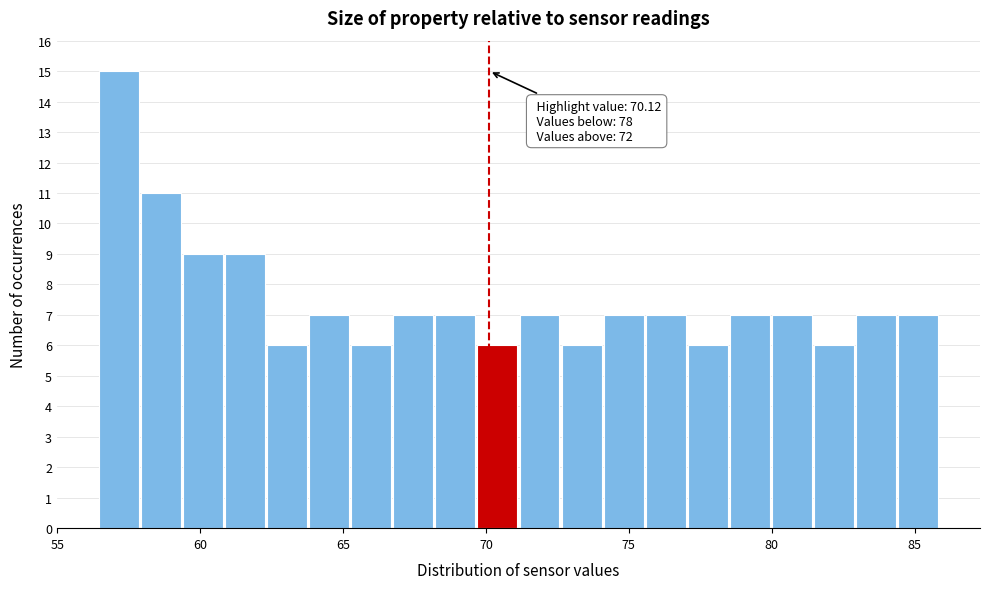

Around what value on the x-axis is the tallest bar? Give the approximate position of its centre, as read against the axis.

57.0